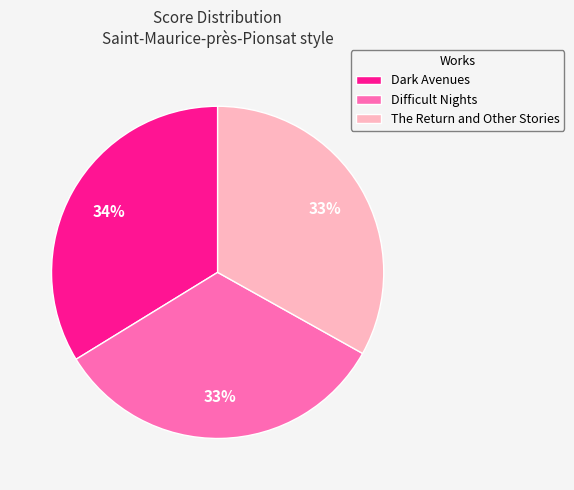

Do Dark Avenues and The Return and Other Stories together represent more than half of the pie?

Yes